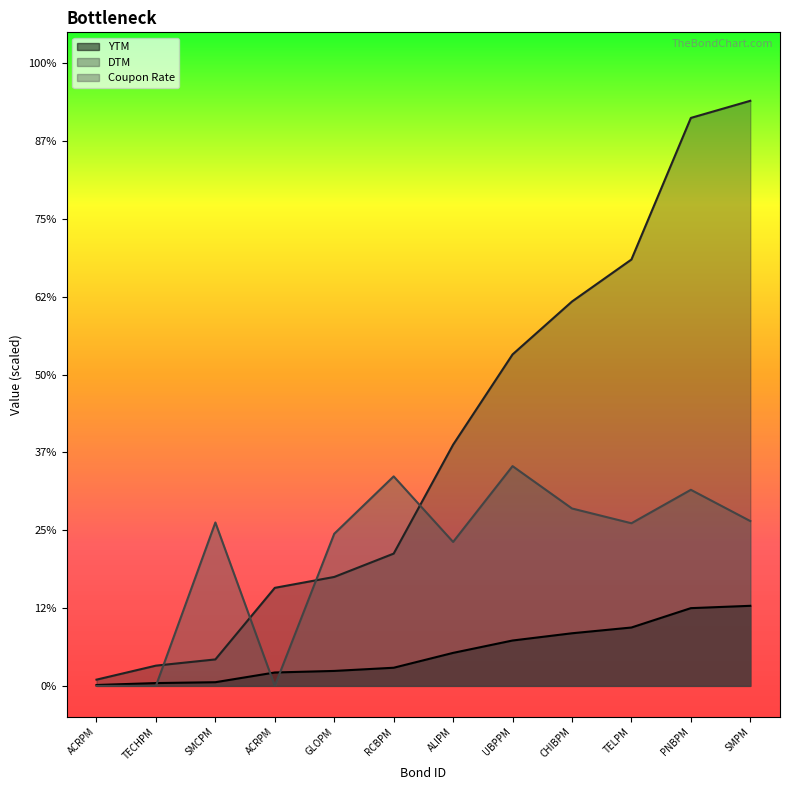

What are all the series names shown in the legend?

YTM, DTM, Coupon Rate